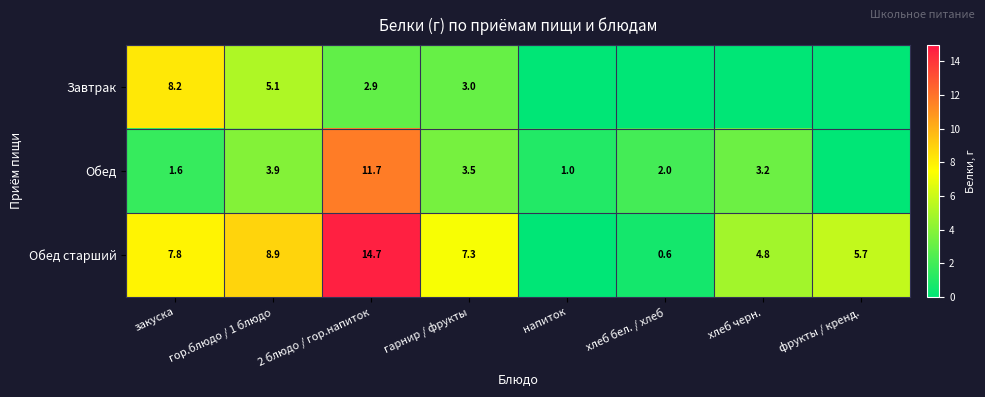

The Обед series shows 4.9 at гарнир / фрукты. True or false?

False